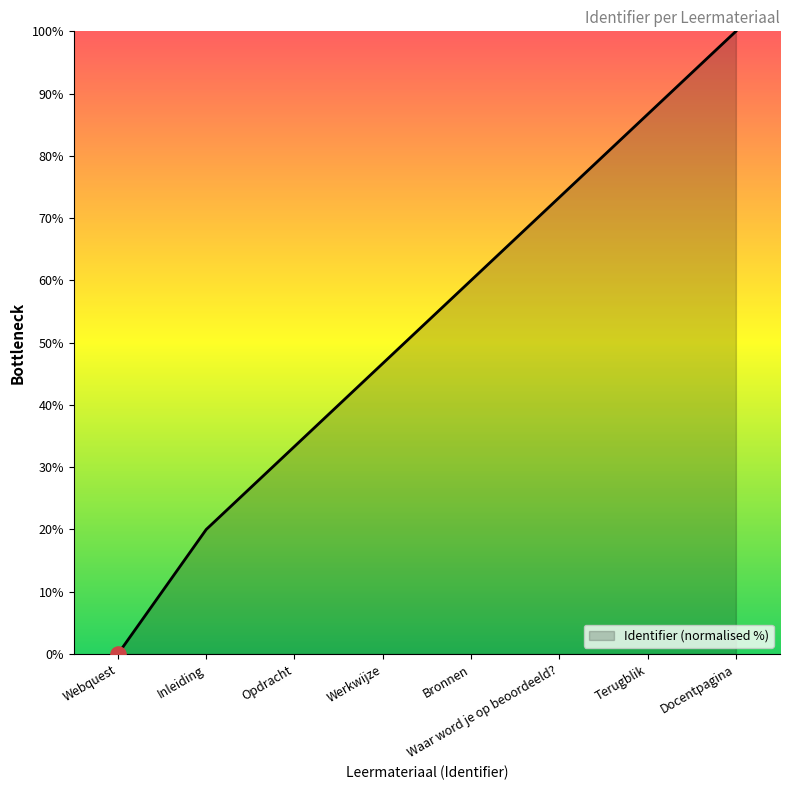

What is the ratio of the value at Terugblik to the value at Opdracht?

2.6